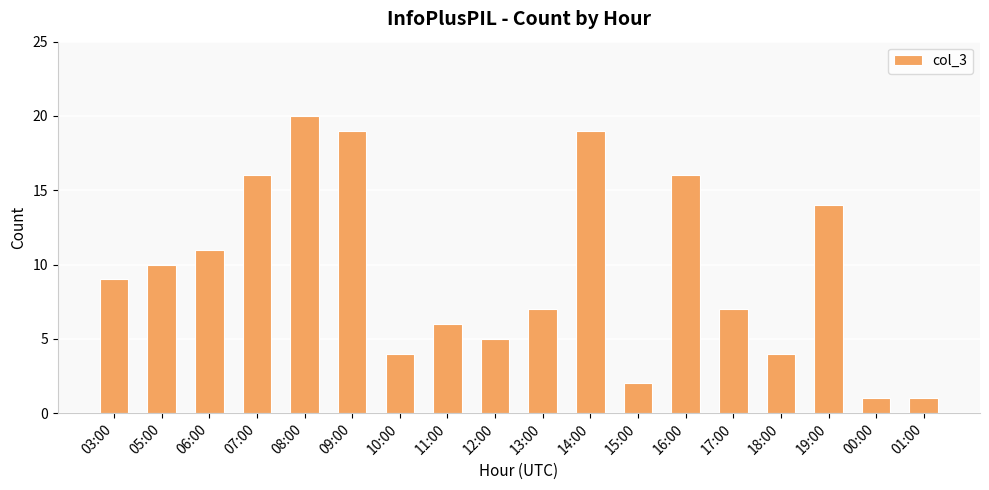

What is the label of the 2nd bar from the left?

05:00